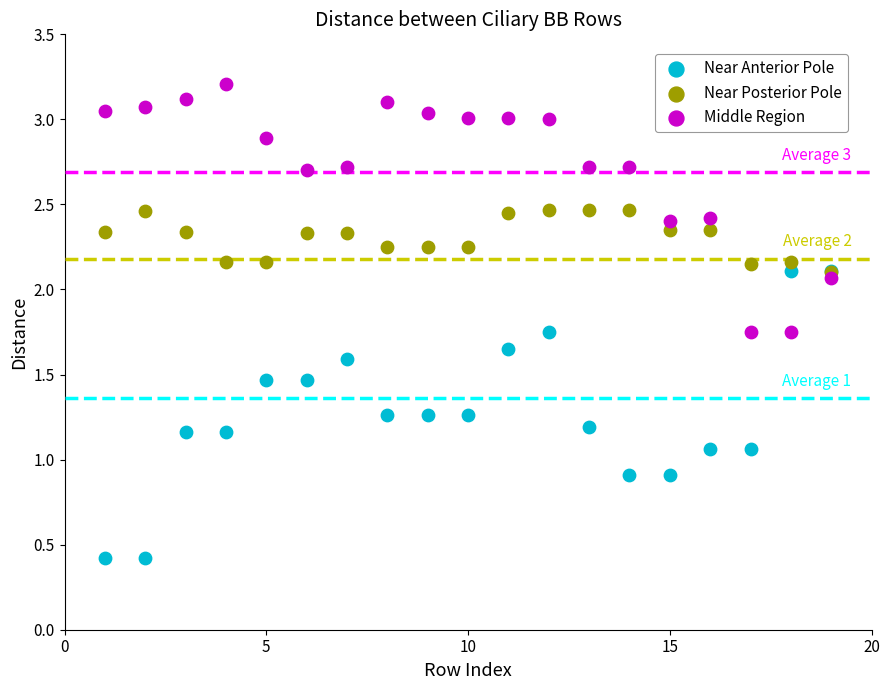

What are all the series names shown in the legend?

Near Anterior Pole, Near Posterior Pole, Middle Region